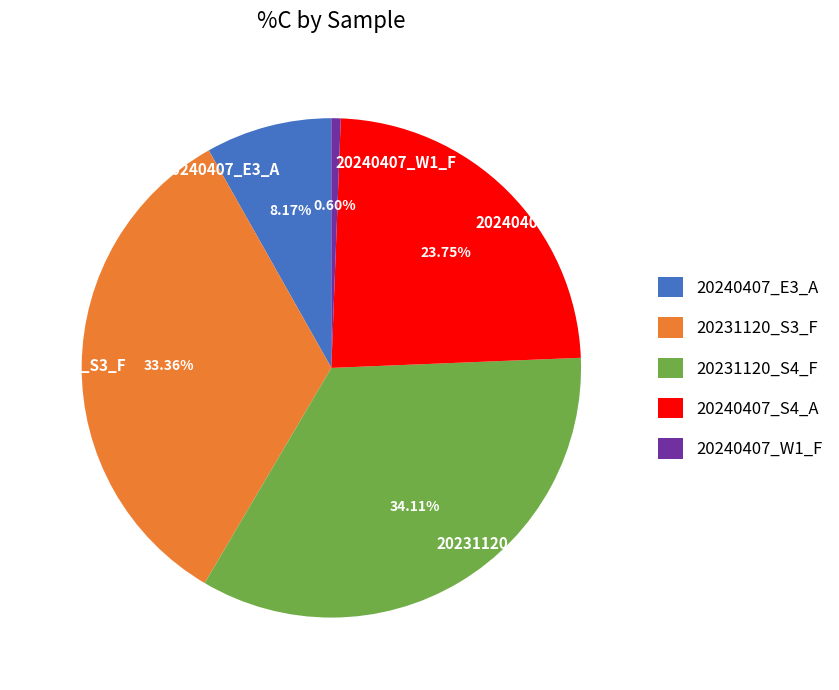

Is it true that 20231120_S4_F is 43% of the pie?

False